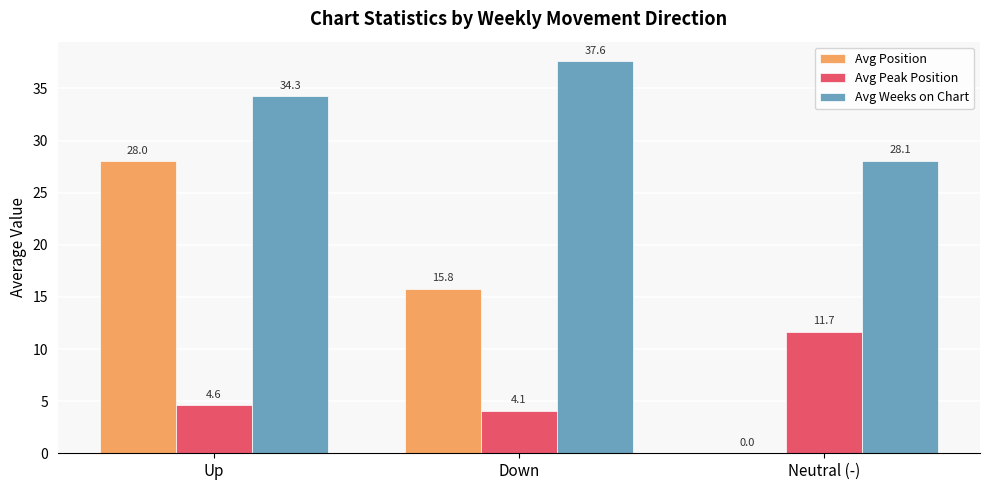

Is it true that Avg Weeks on Chart equals 34.3 at Up?

True